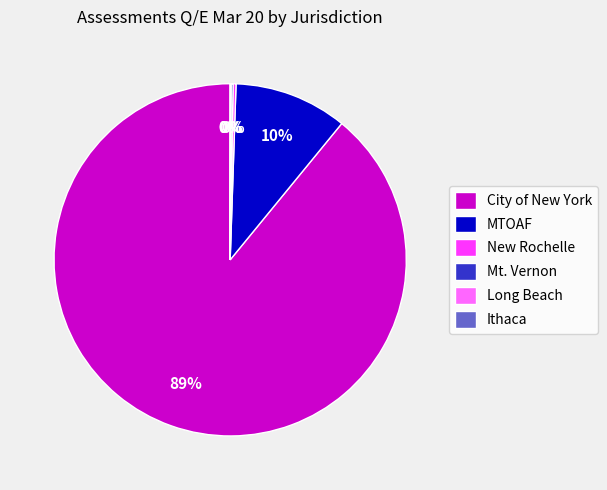

Is it true that City of New York is 80% of the pie?

False